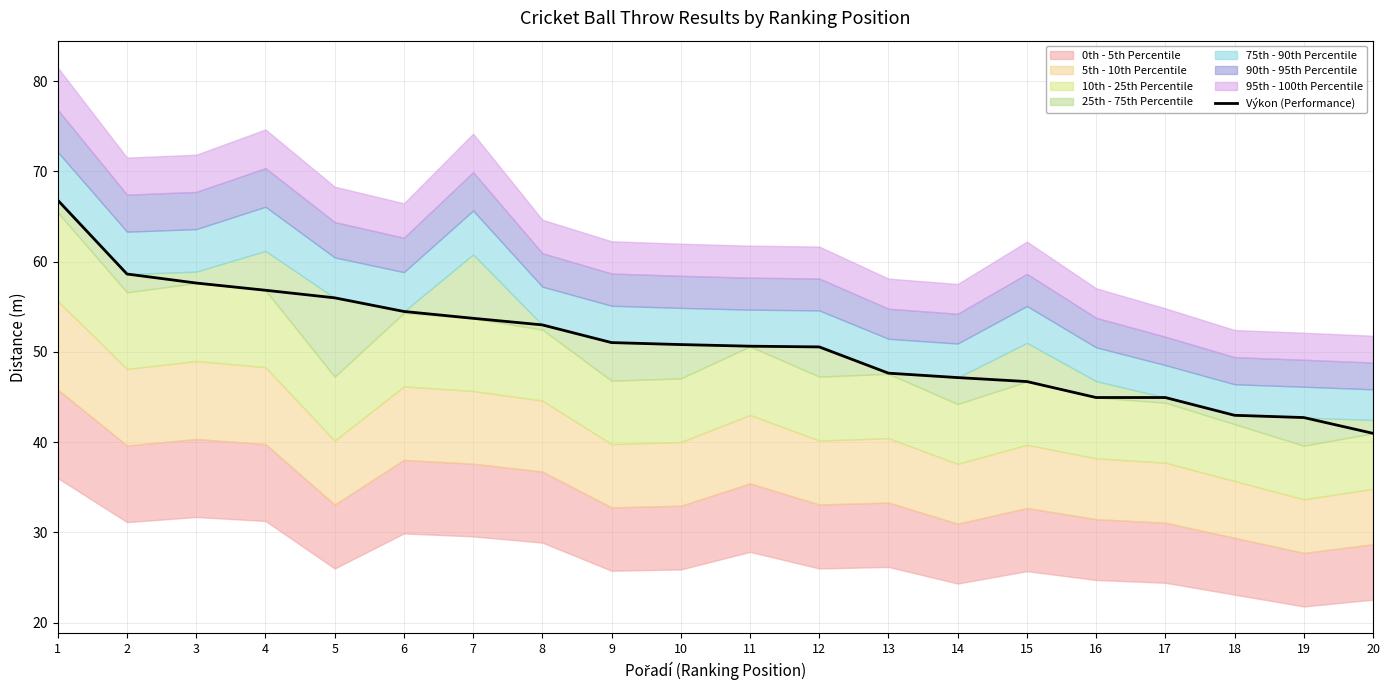

What is the smallest value displayed?

41.0